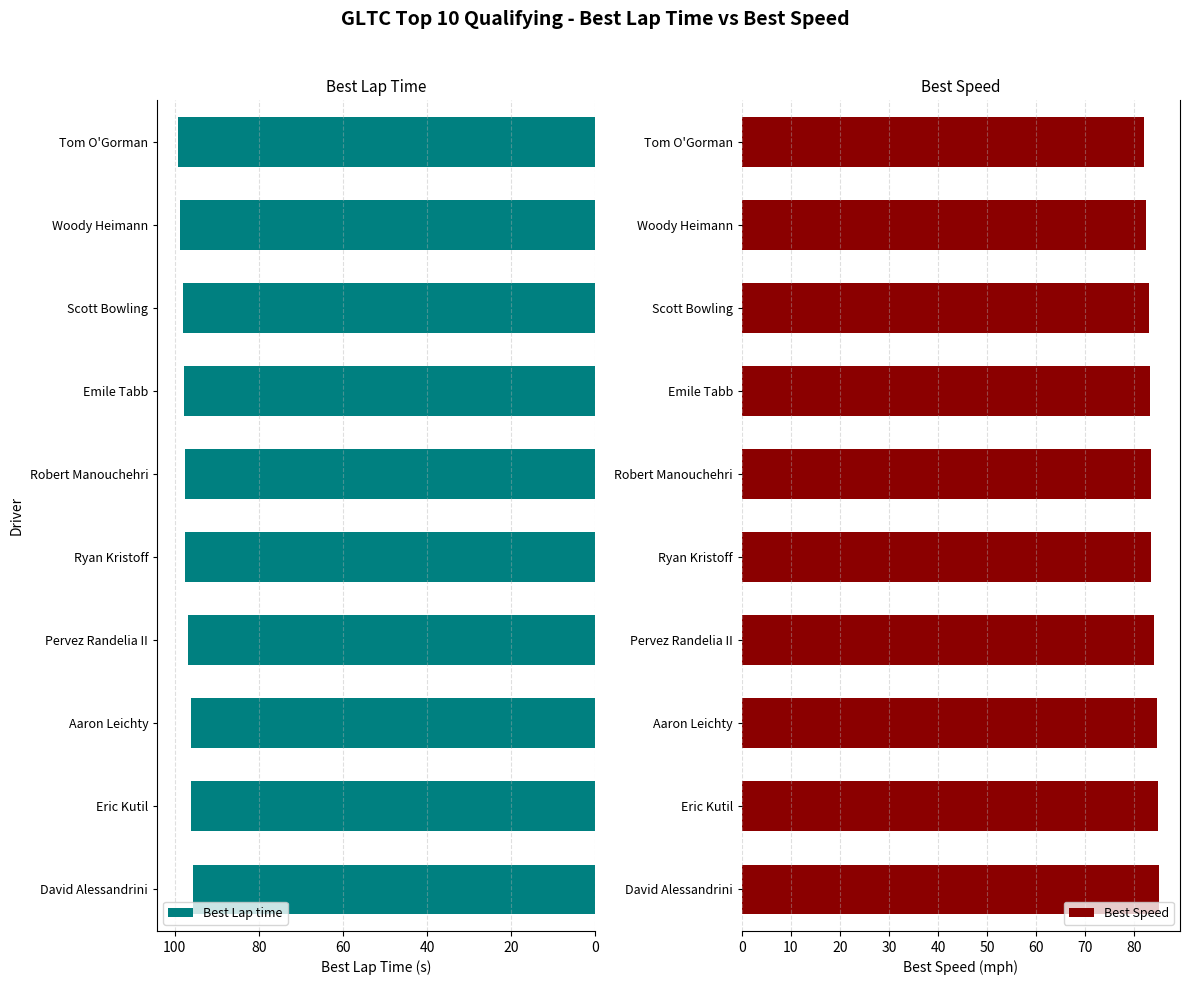

Which series has the largest total across all categories?

Best Lap time